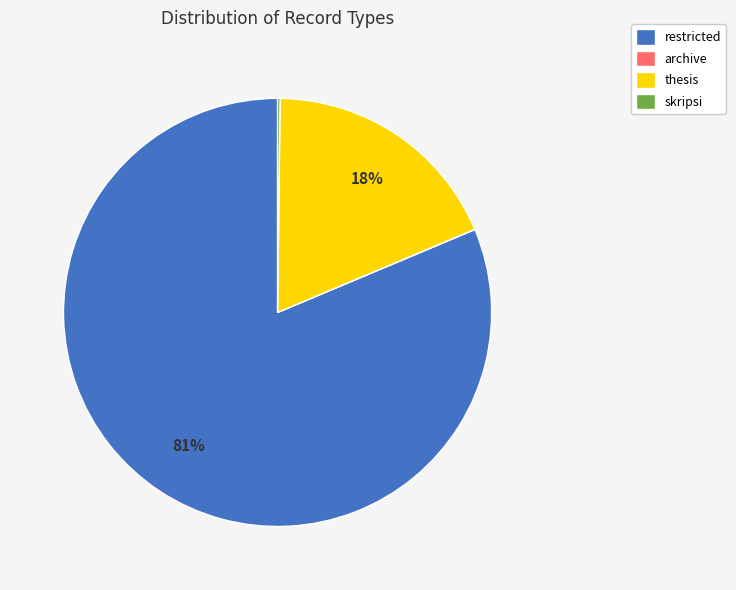

To the nearest percent, what is the average slice percentage?

25%